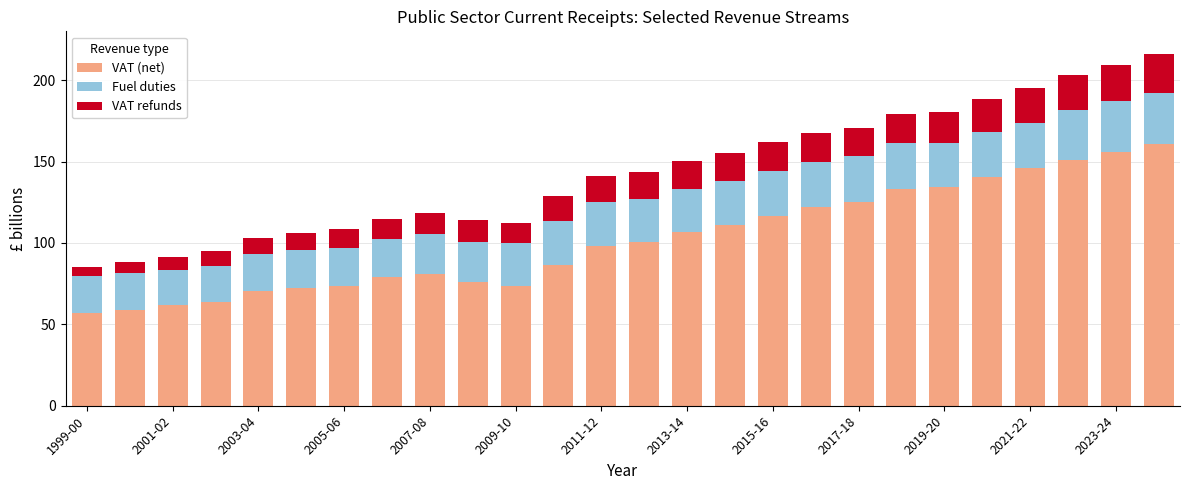

What is the difference between the second highest and minimum values in the VAT (net) series?

98.9